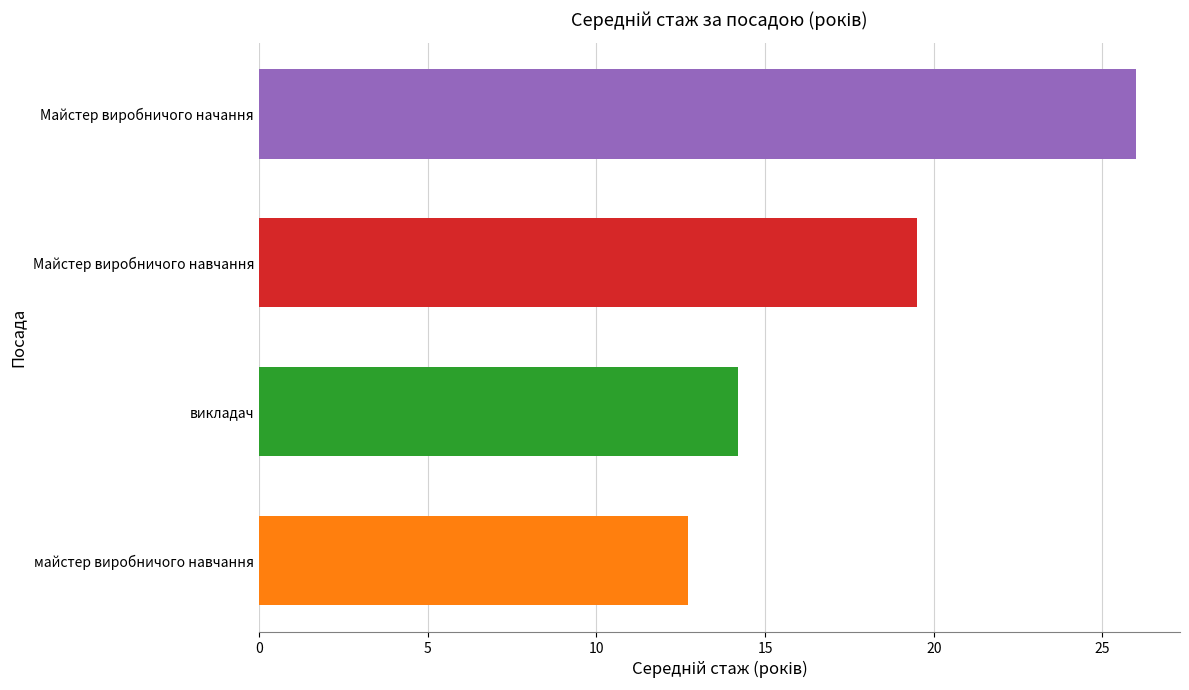

How many series are shown in this chart?

1